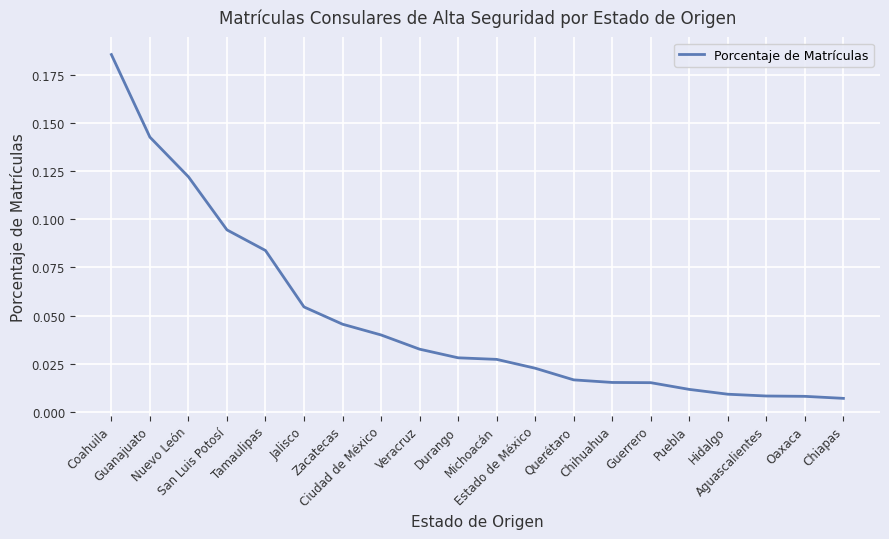

How many lines are shown in the chart?

1